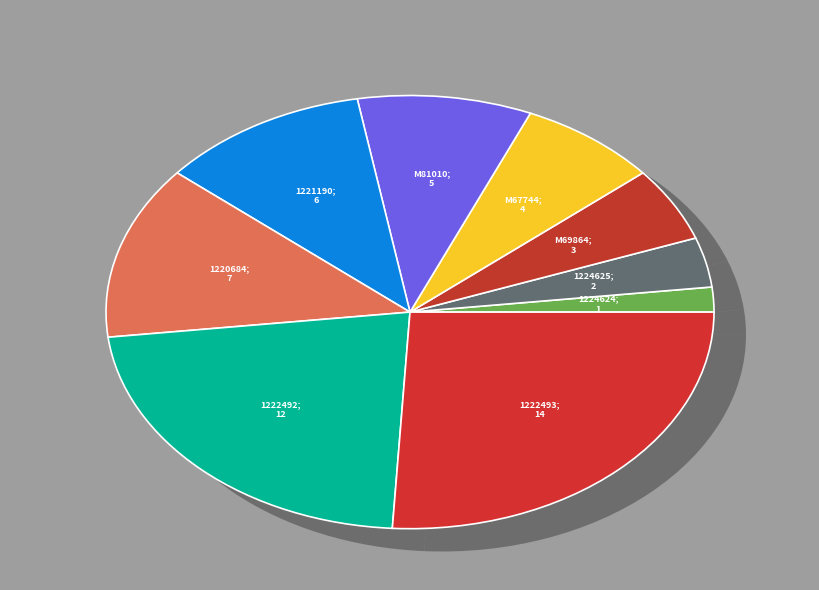

What percentage is the M69864 slice, to the nearest percent?

6%